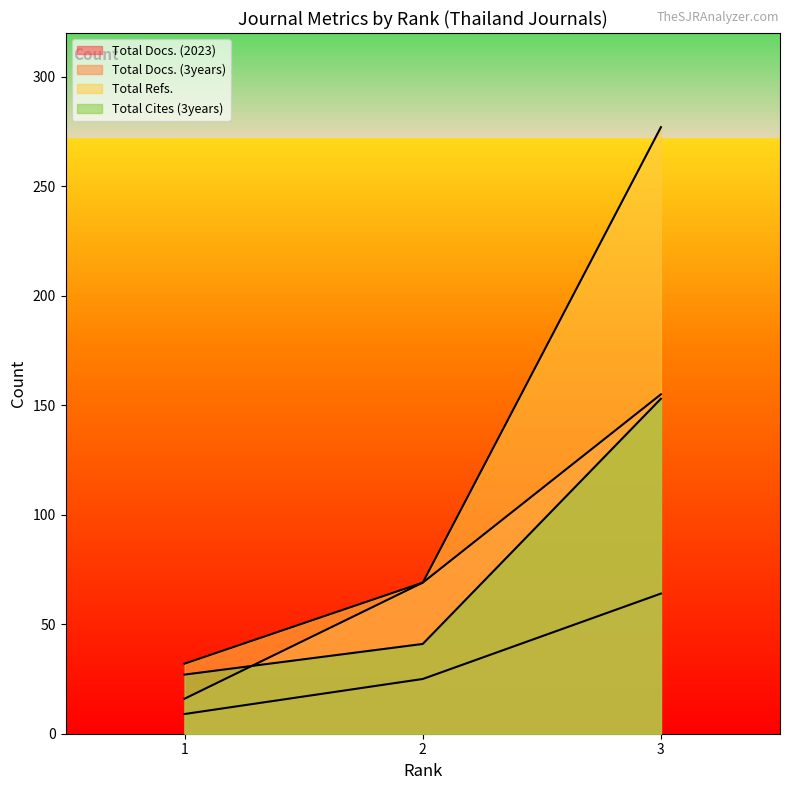

Rank the series by their maximum value, from lowest to highest.

Total Docs. (2023), Total Cites (3years), Total Docs. (3years), Total Refs.